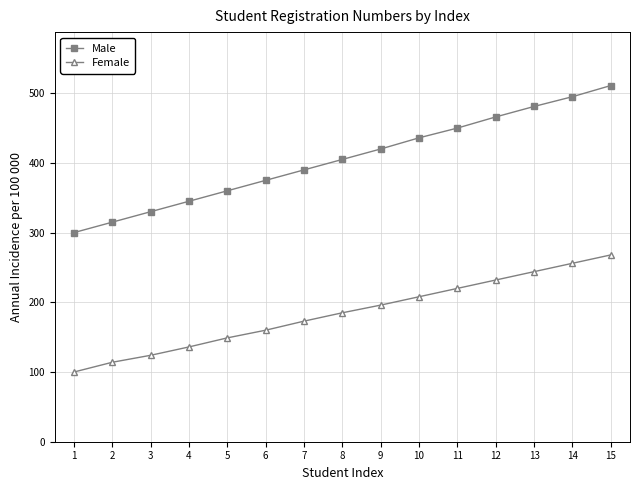

What is the value of the Female point at the 9th from the left?

196